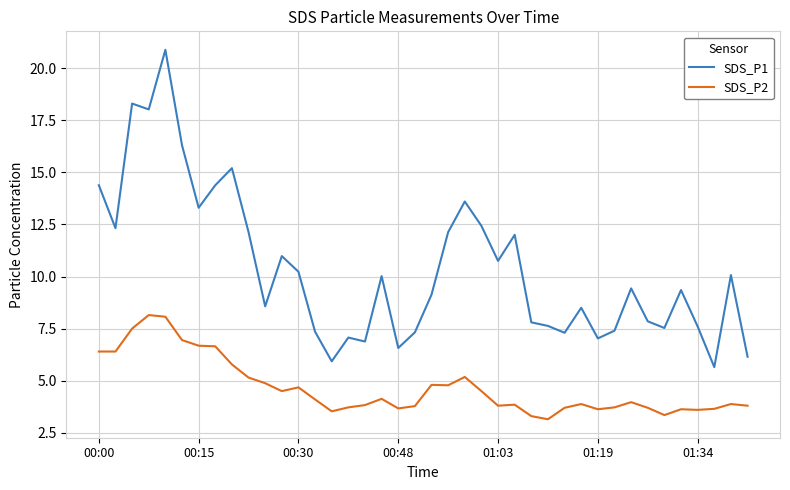

How many series are shown in this chart?

2